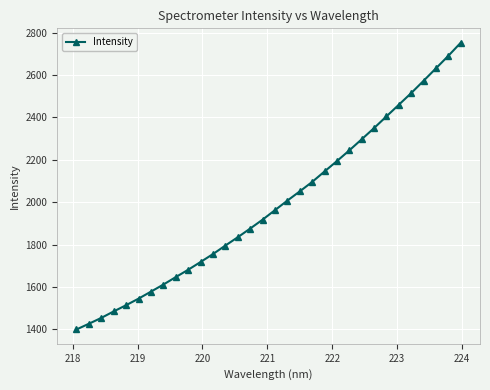

What is the smallest value displayed?

1399.7